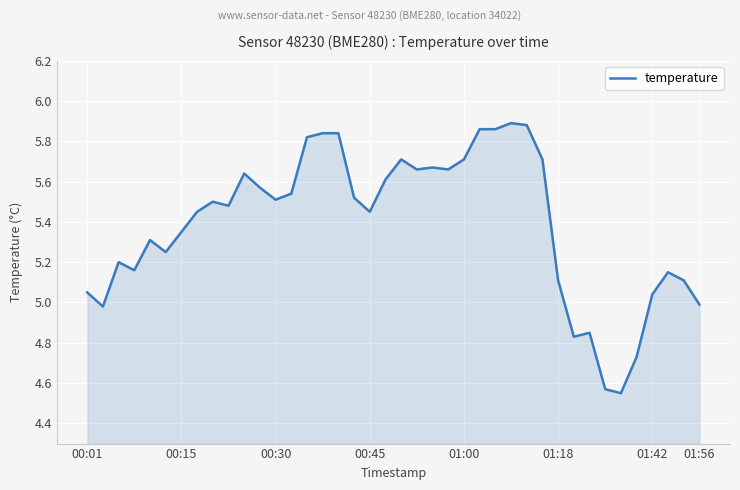

How many lines are shown in the chart?

1